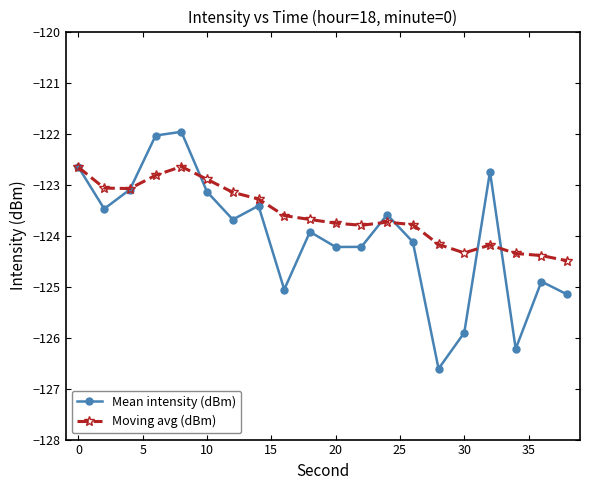

What is the minimum value for Moving avg (dBm)?

-124.5